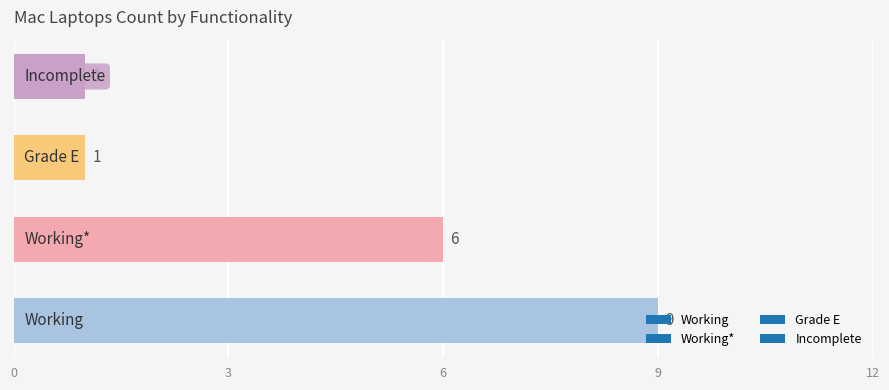

What is the maximum value shown in the chart?

9